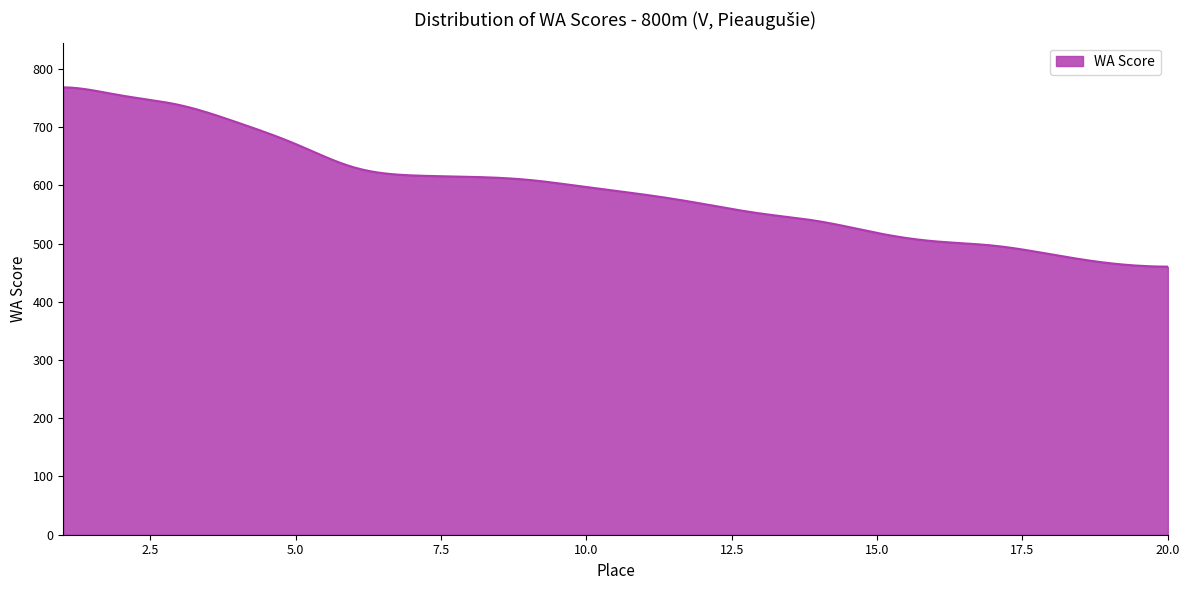

What is the difference between the maximum and minimum values?

308.0